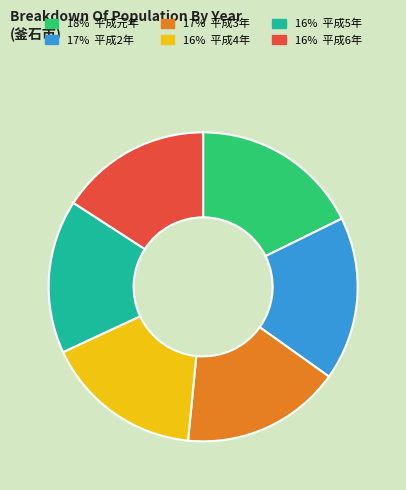

Does any single category account for the majority?

No